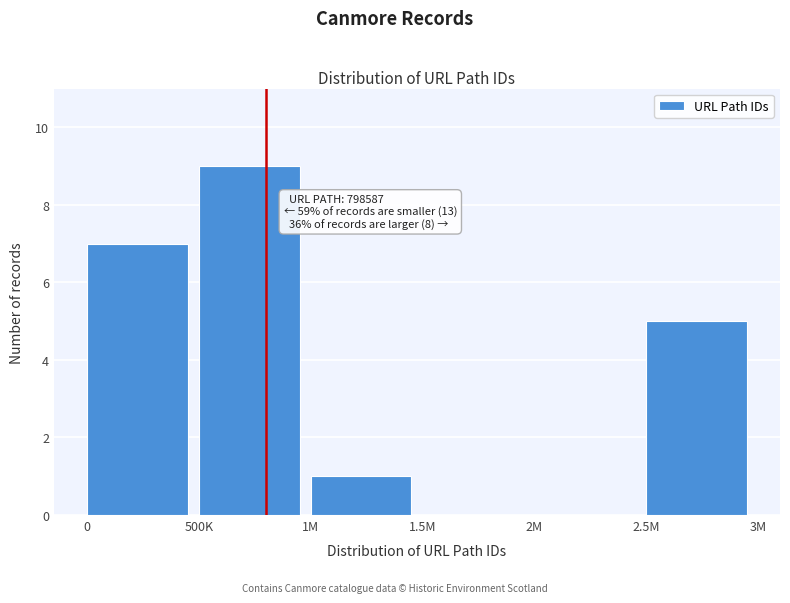

Reading left to right, extract all data points from this chart.

0=7	500K=9	1M=1	1.5M=0	2M=0	2.5M=5